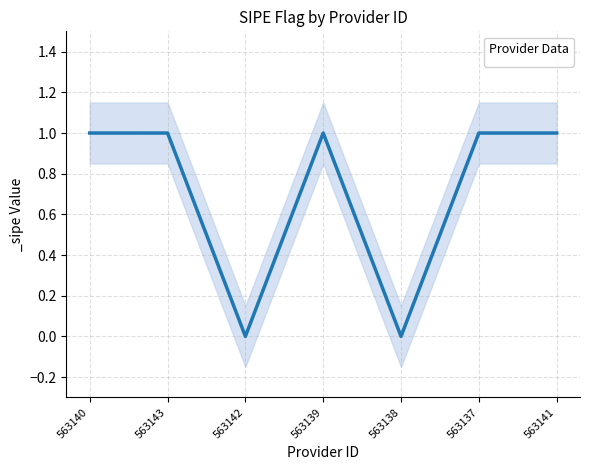

What is the label of the 1st point from the right?

563141